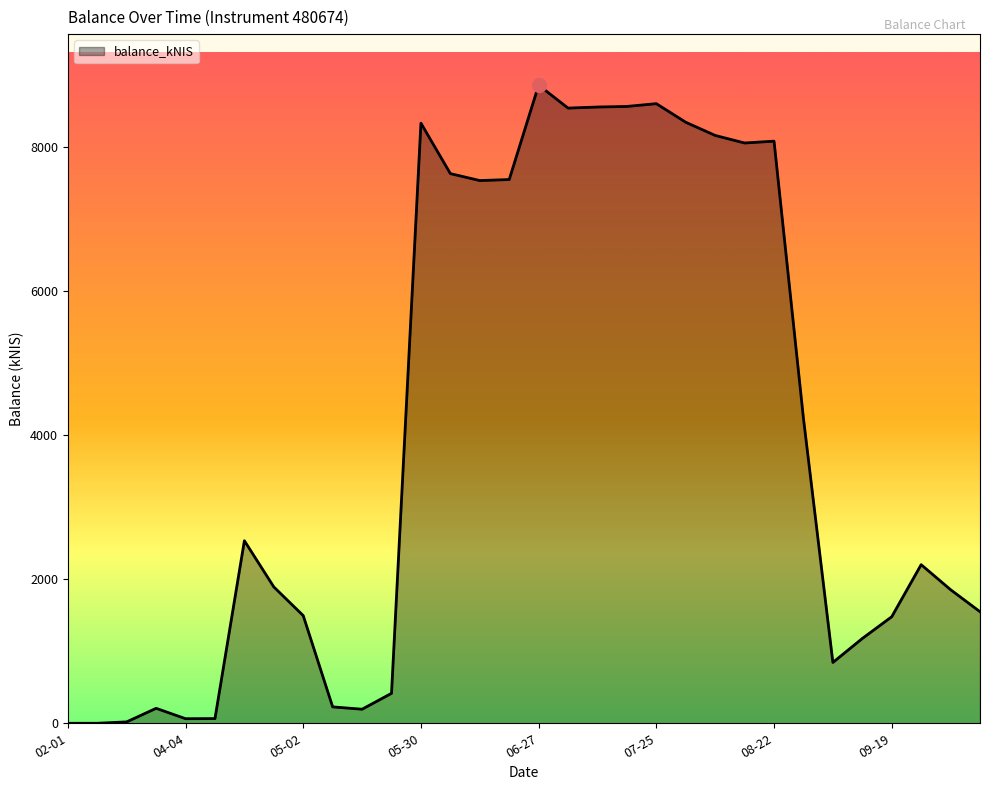

Does the chart have visible grid lines?

No